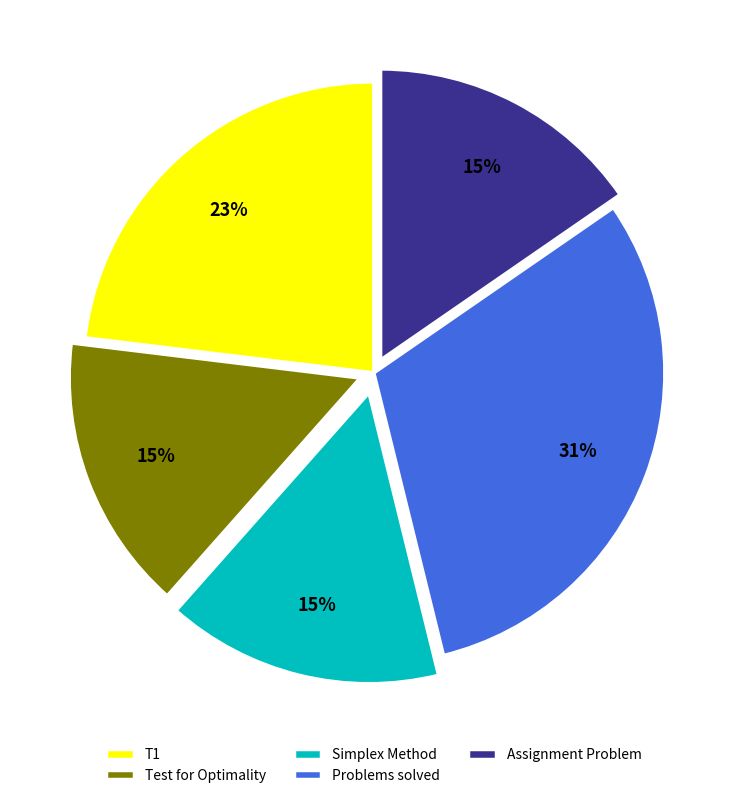

What is the largest slice in the pie chart?

Problems solved